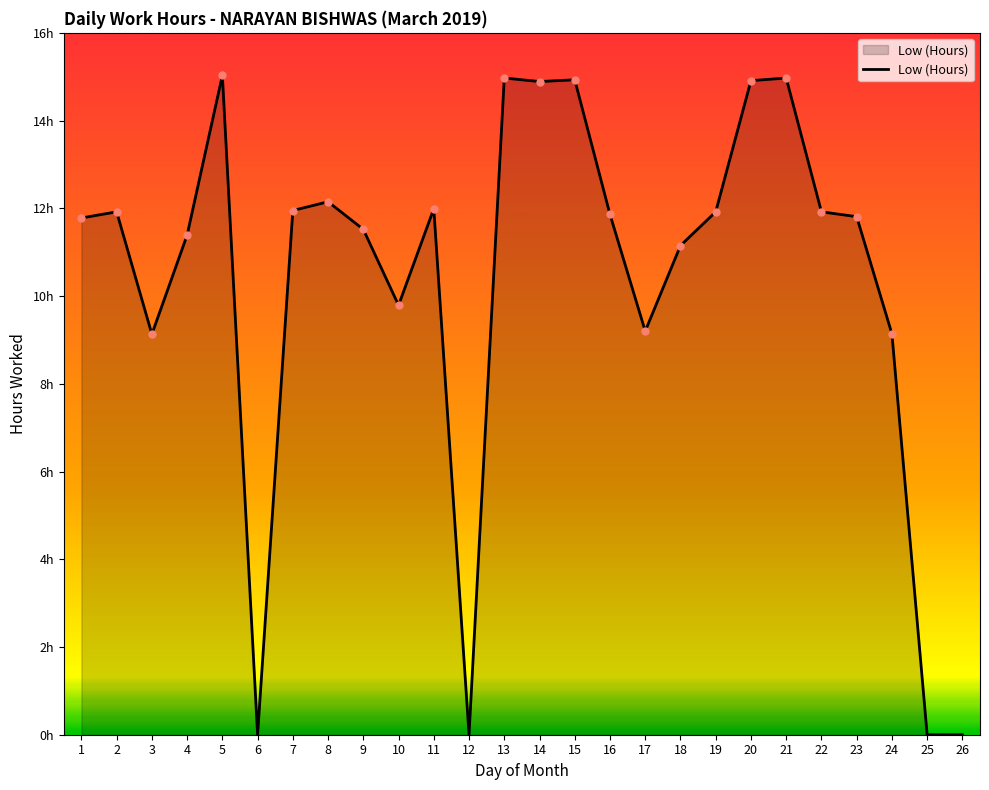

Which has a higher value, 4 or 20?

20